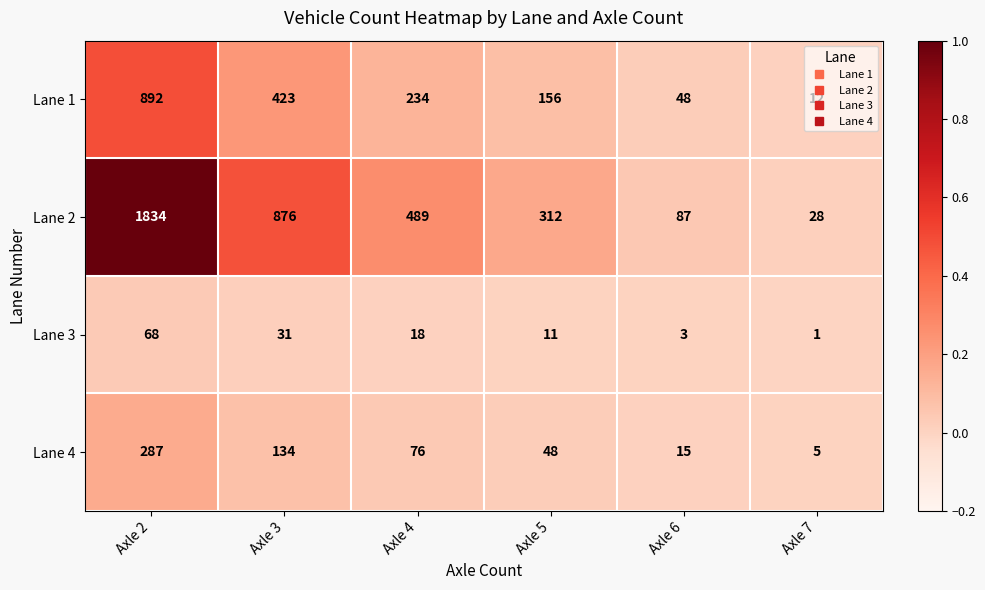

List the series in order of their peak value, highest first.

Lane 2, Lane 1, Lane 4, Lane 3